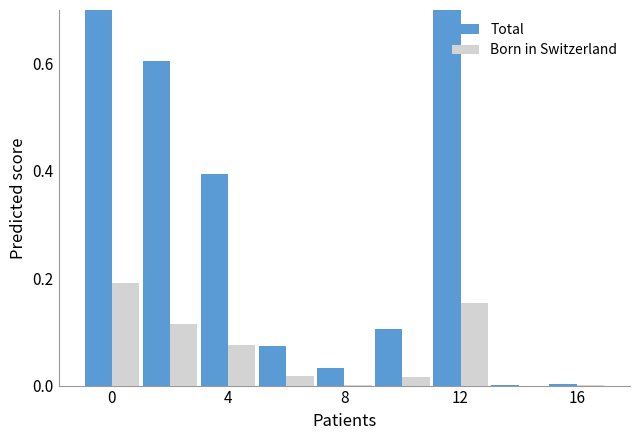

What is the average value of the Total series?

0.3